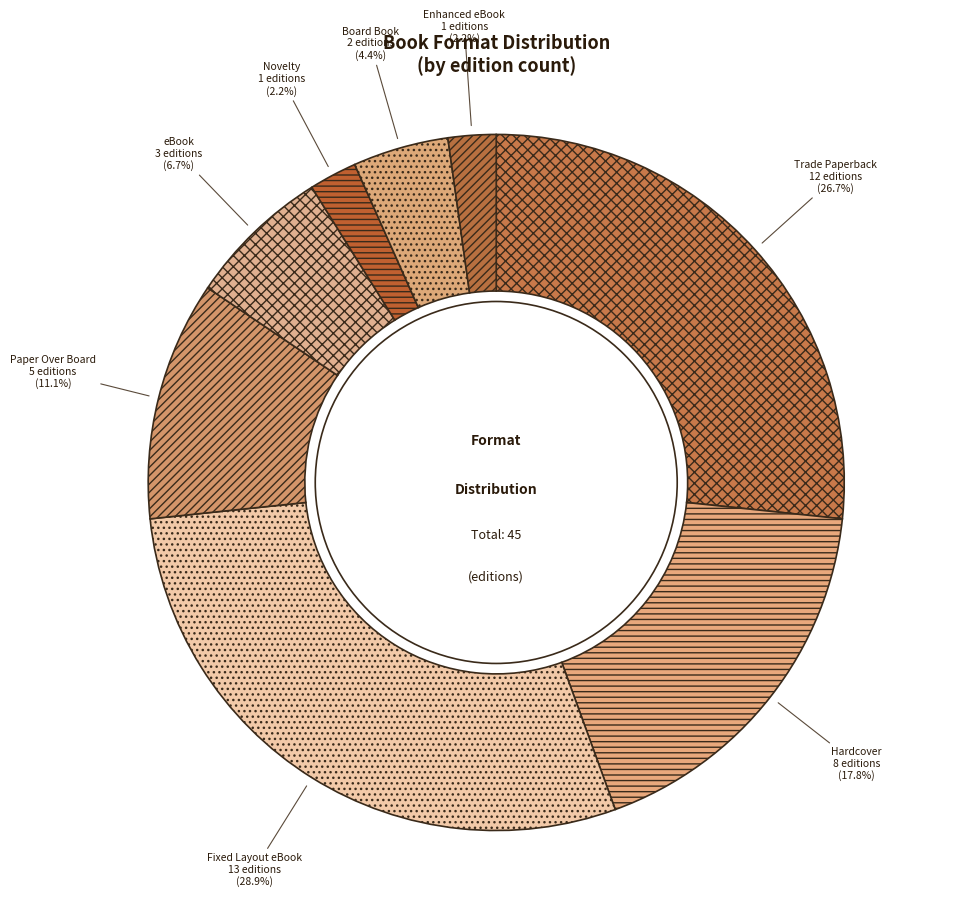

How much of the chart is everything except Board Book?

95.6%